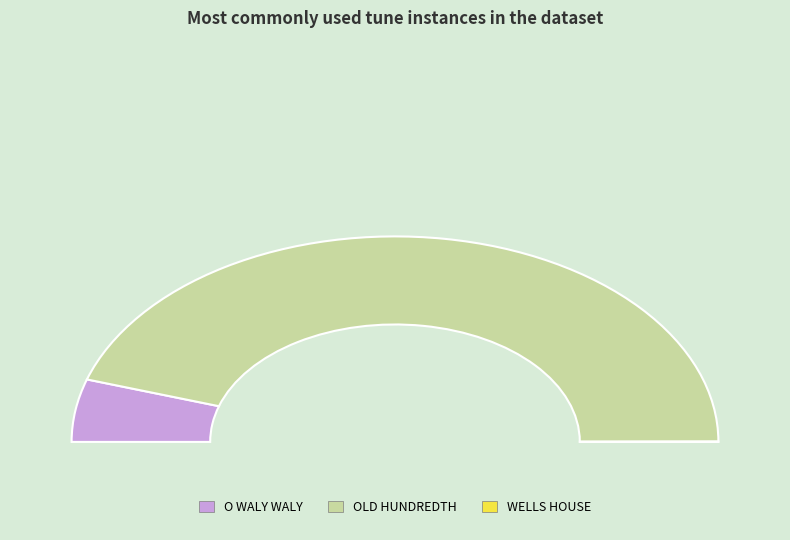

What portion of the pie excludes WELLS HOUSE?

100.0%